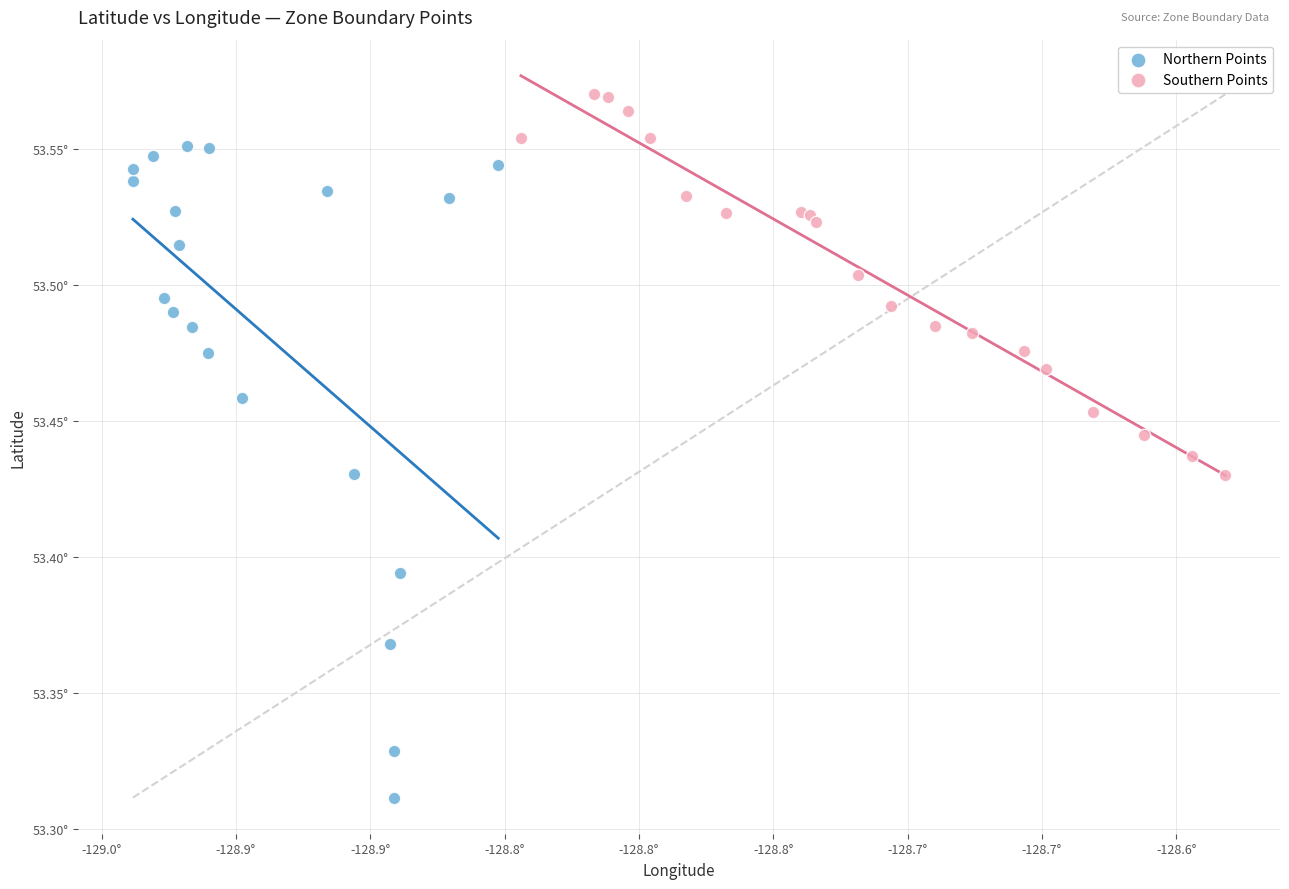

What are all the series names shown in the legend?

Northern Points, Southern Points